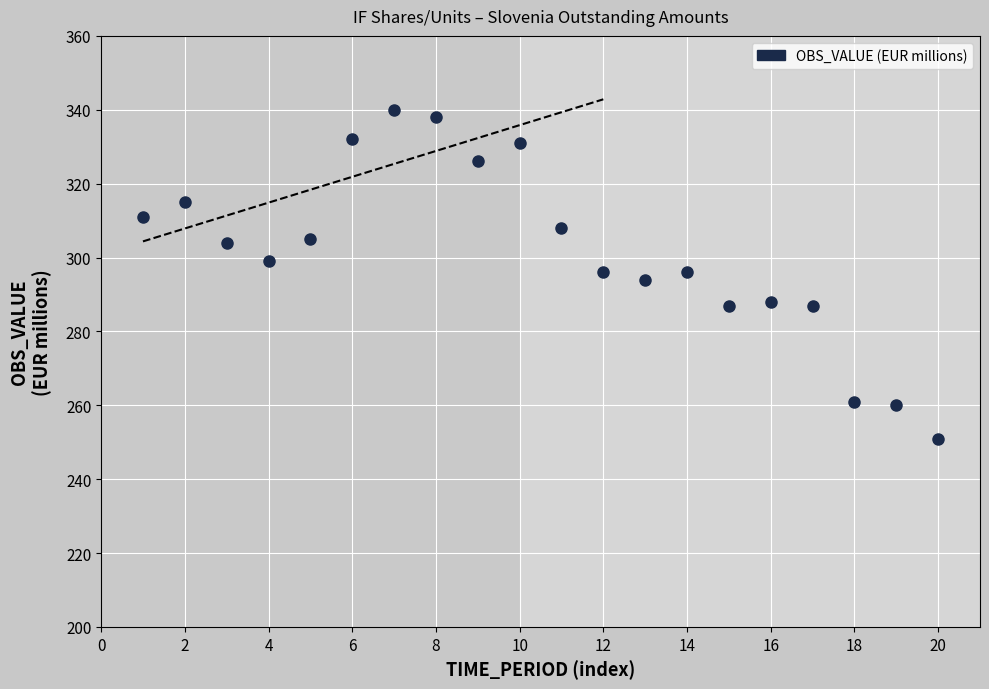

What is the range of Y values (max minus min)?

89